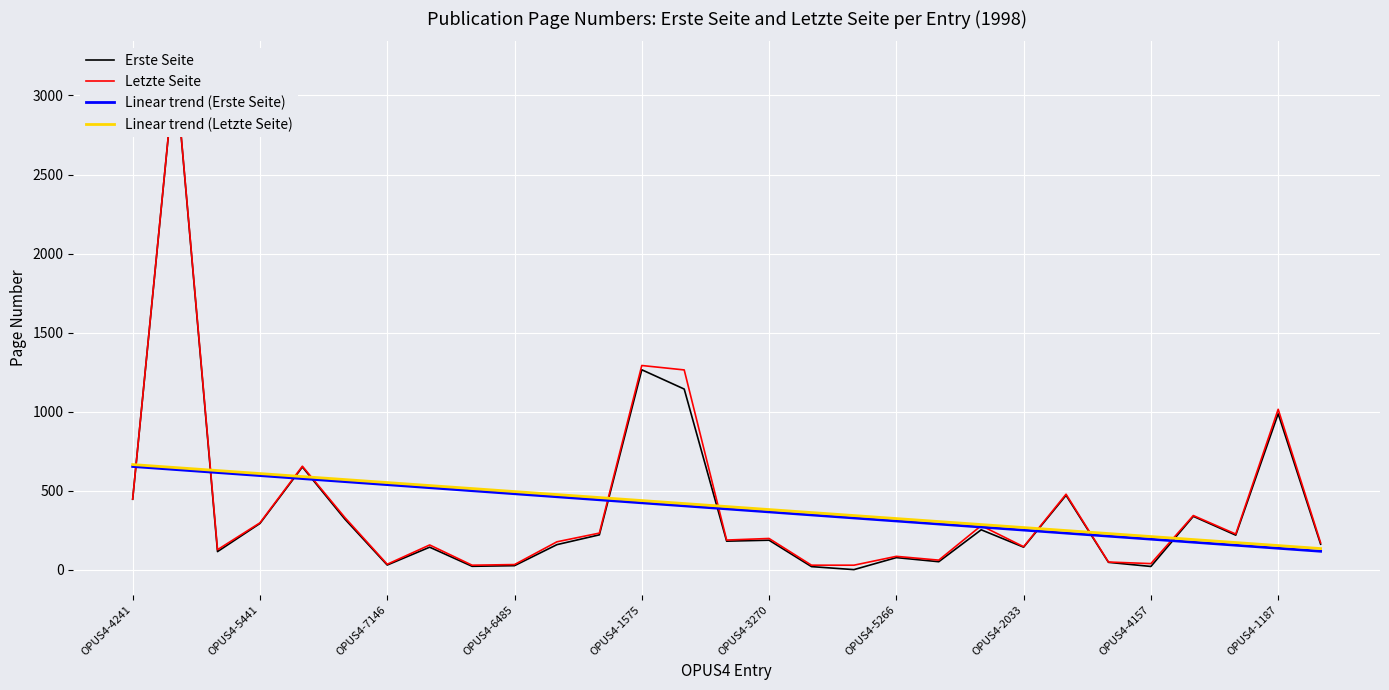

True or false: Linear trend (Erste Seite) has more than 1 points higher than both neighbors.

False